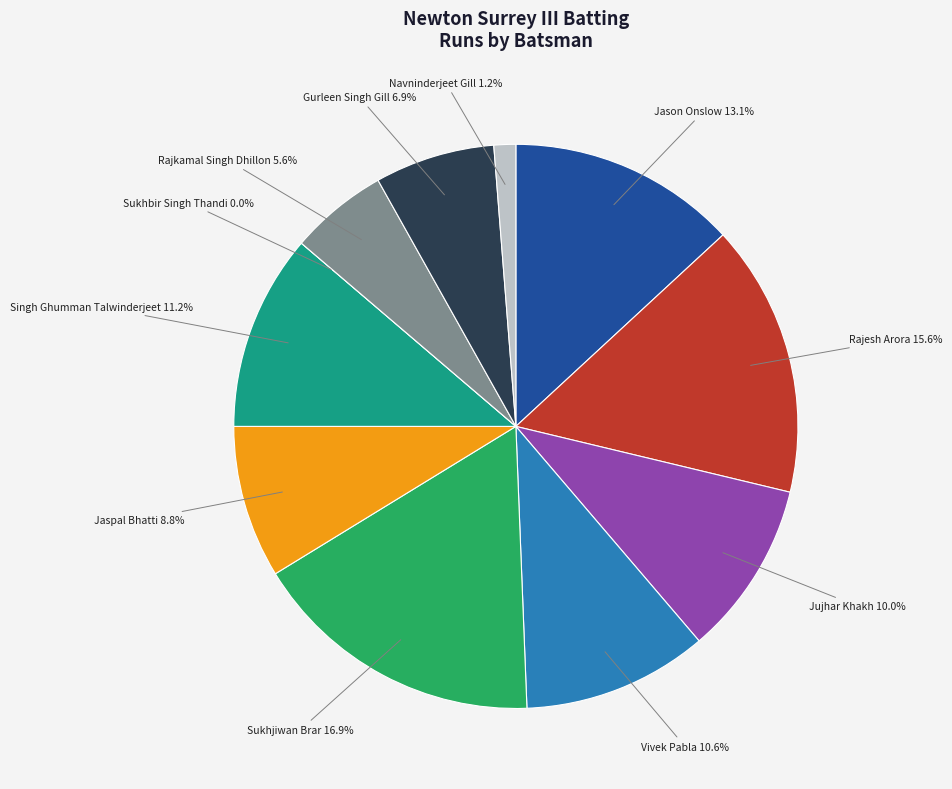

The Rajesh Arora slice represents 16% of the pie. True or false?

True